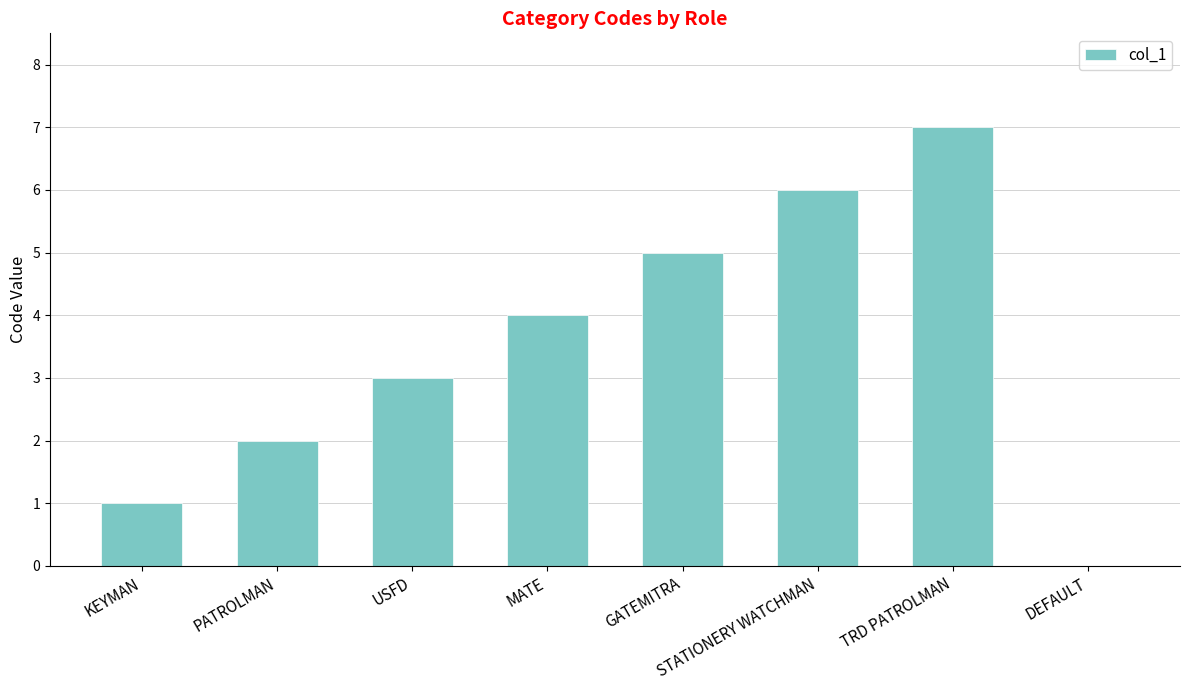

How many values are between 2 and 6?

5